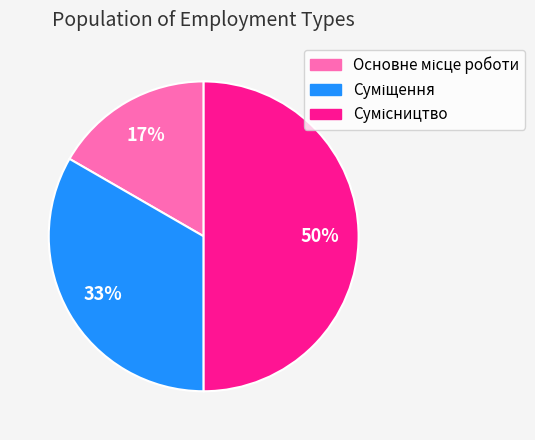

How many slices are in this pie chart?

3